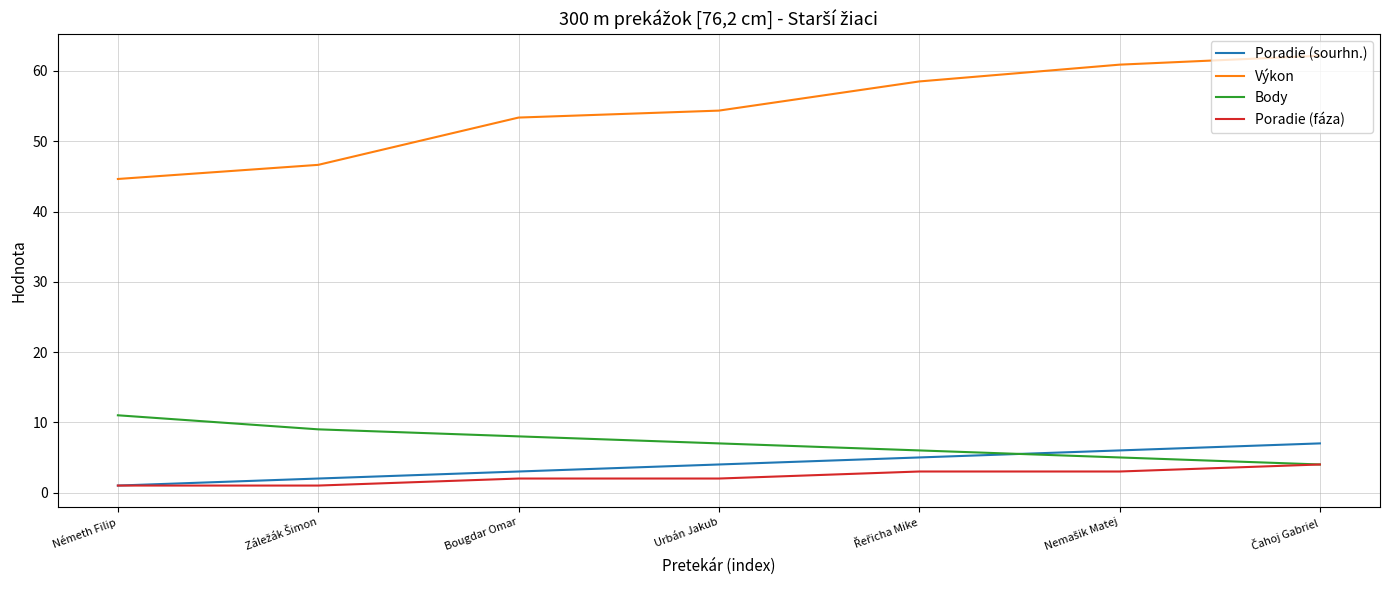

True or false: Body has a value of 11.0 at Németh Filip.

True